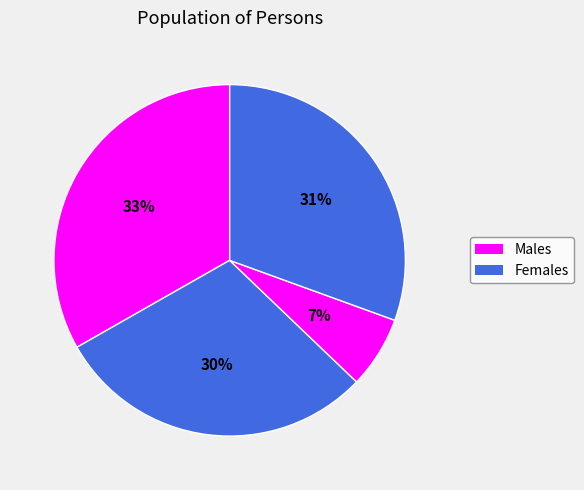

To the nearest percent, what is the average slice percentage?

25%